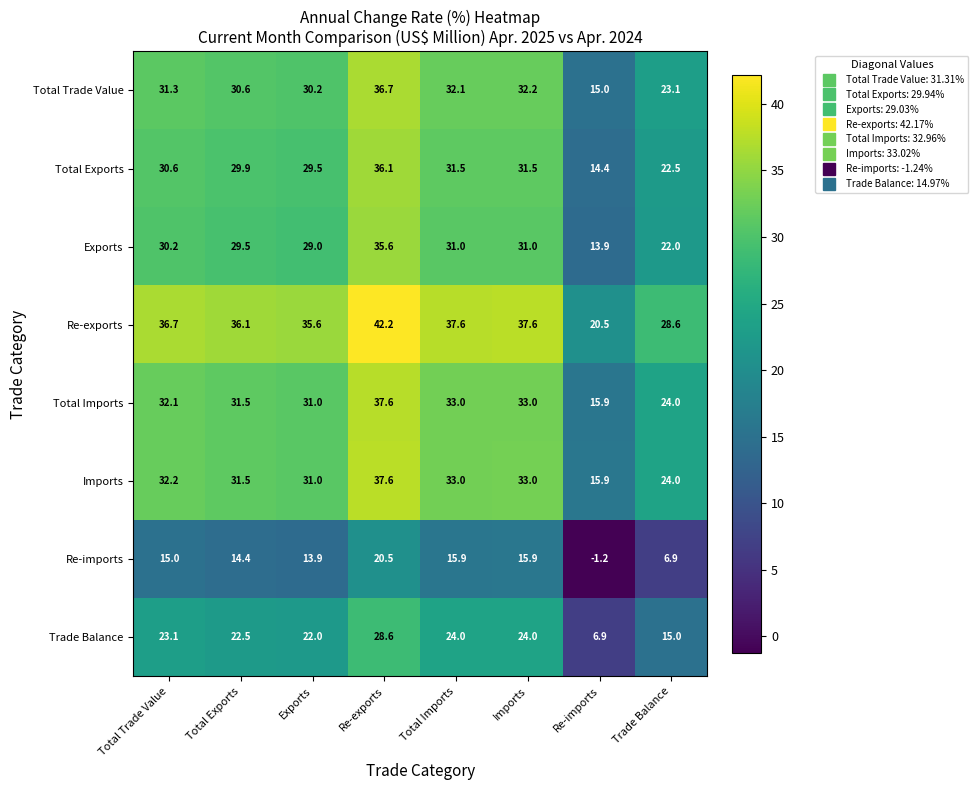

How many values in the Imports series are below 32?

4